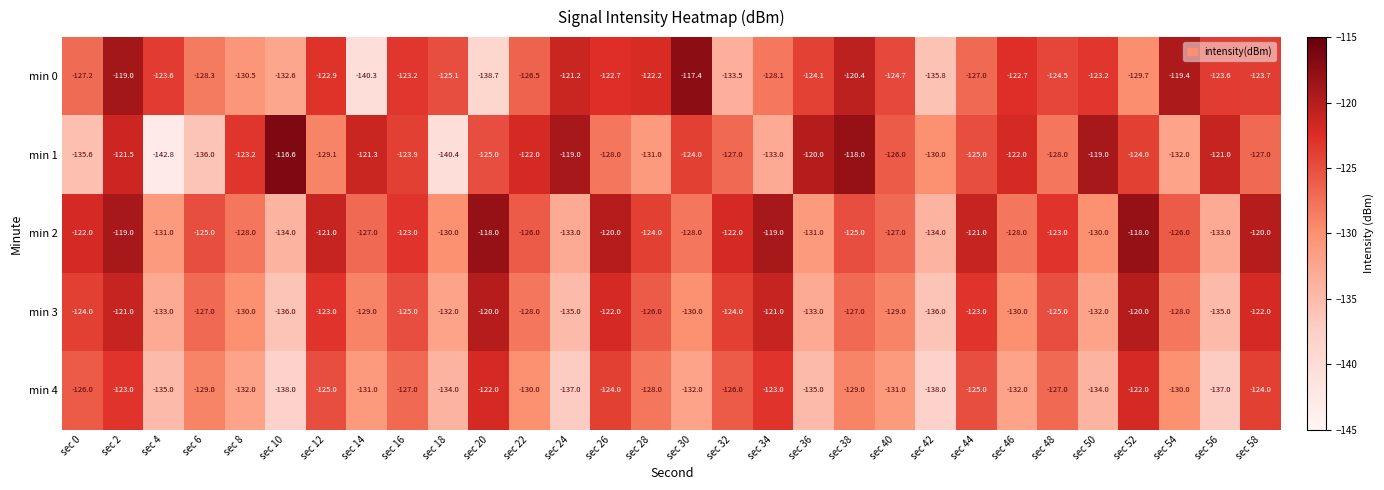

What is the total value across all series at sec 38?

-619.4